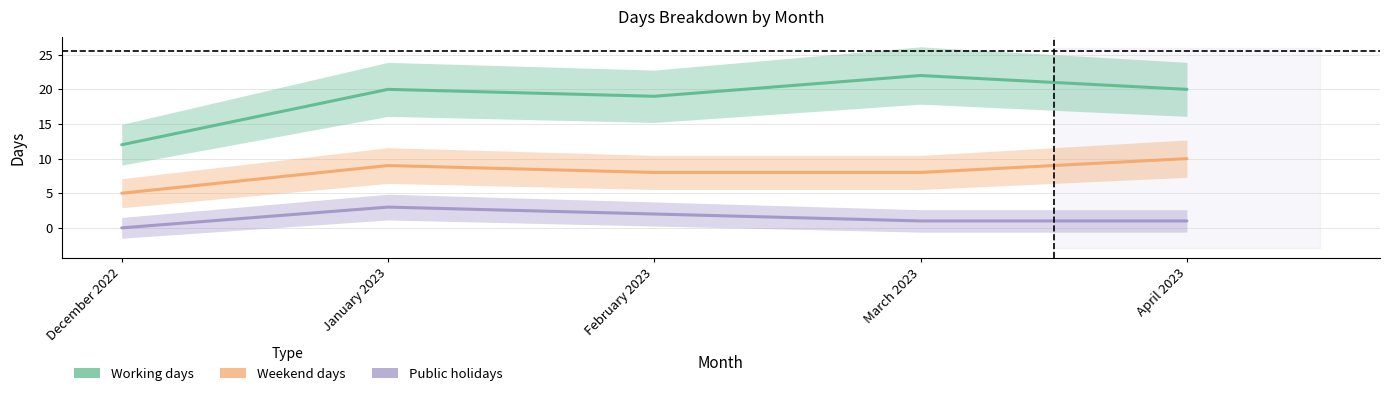

How many lines are shown in the chart?

3